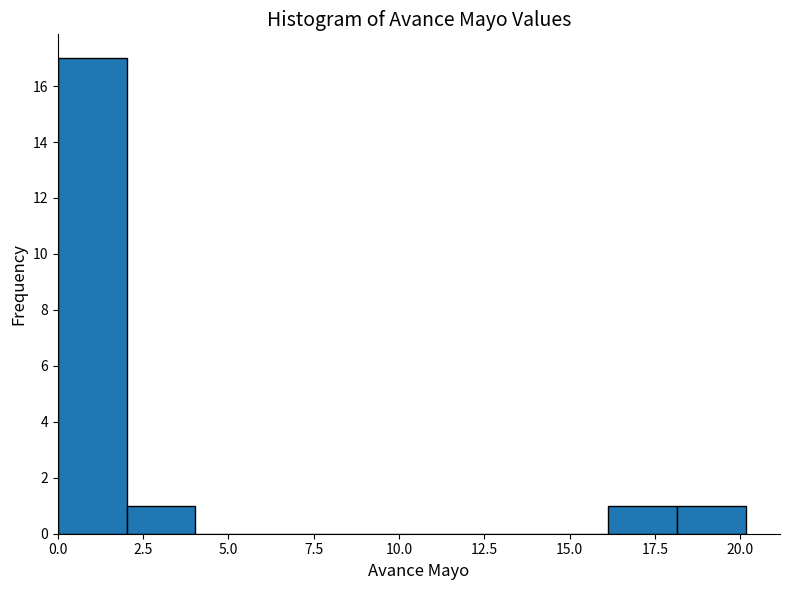

Which range on the x-axis has the tallest bar?

0 to 2